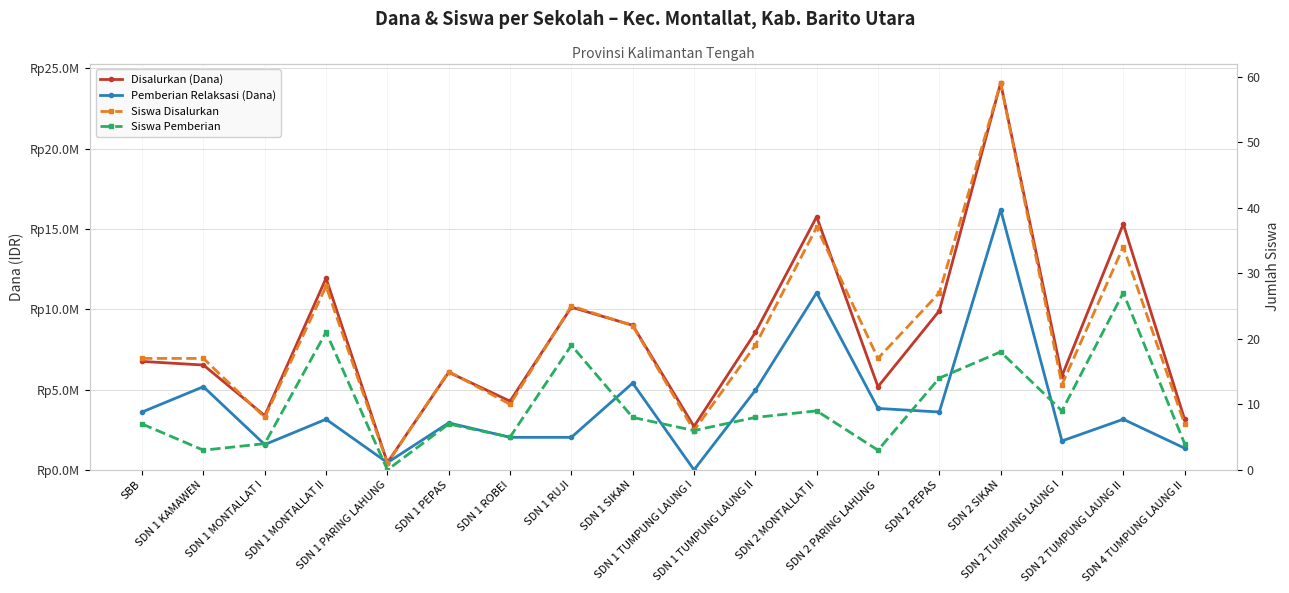

At which category does Pemberian Relaksasi (Dana) reach its first local valley?

SDN 1 MONTALLAT I